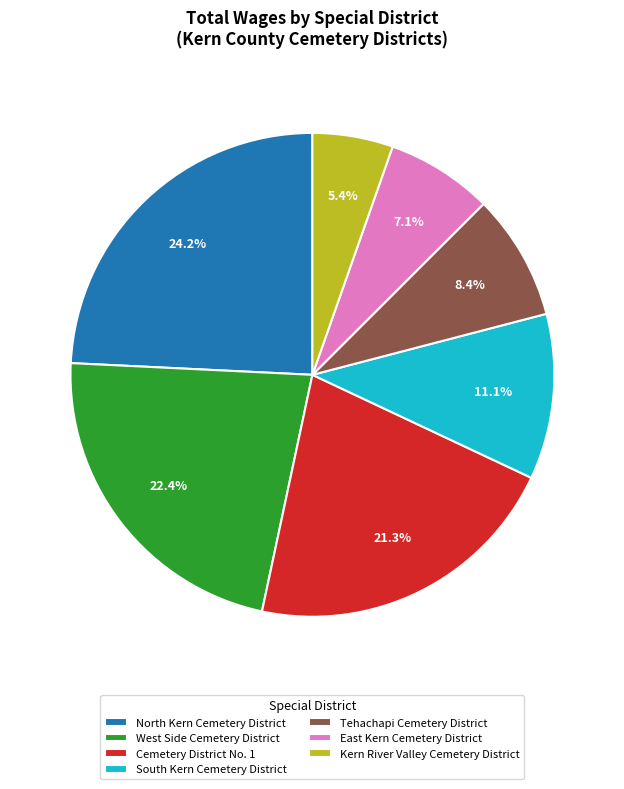

Is it true that South Kern Cemetery District is 23% of the pie?

False